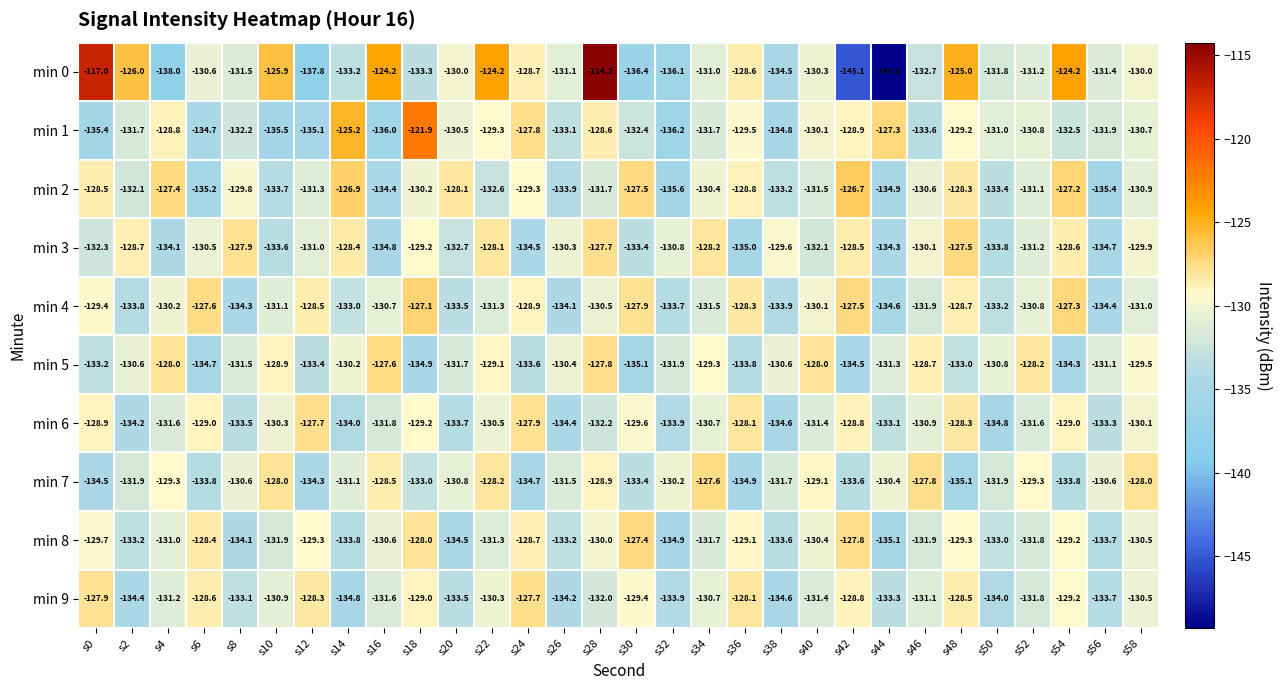

What is the difference between the min 1 values at s6 and s50?

3.7